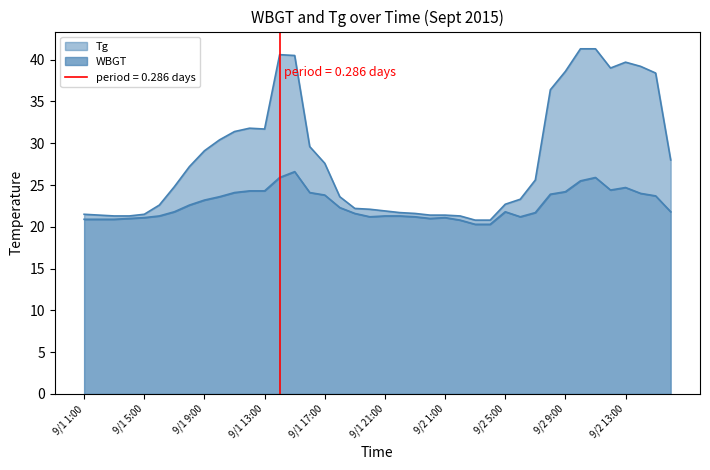

Read the Tg value at 9/1 18:00.

23.6